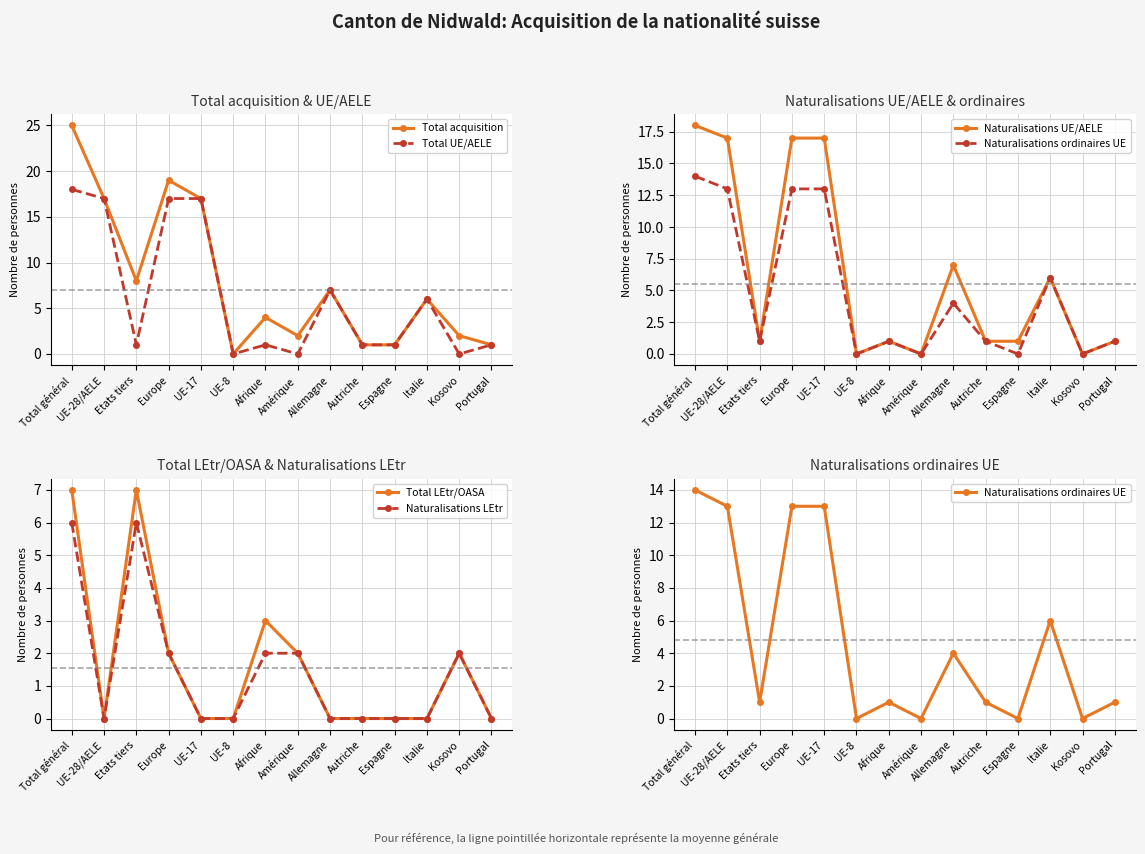

What is the difference between the Naturalisations UE/AELE values at Allemagne and UE-17?

10